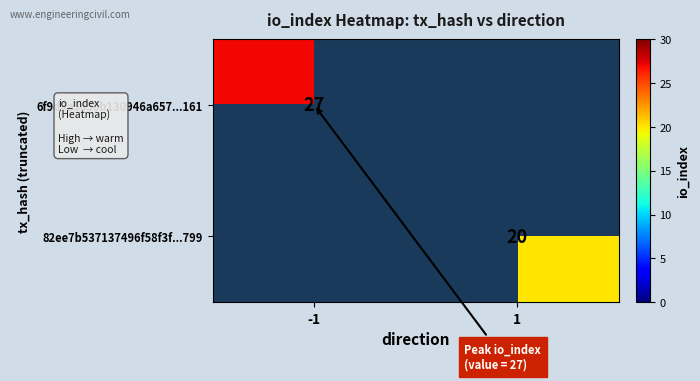

Which category has the highest value across all series?

-1